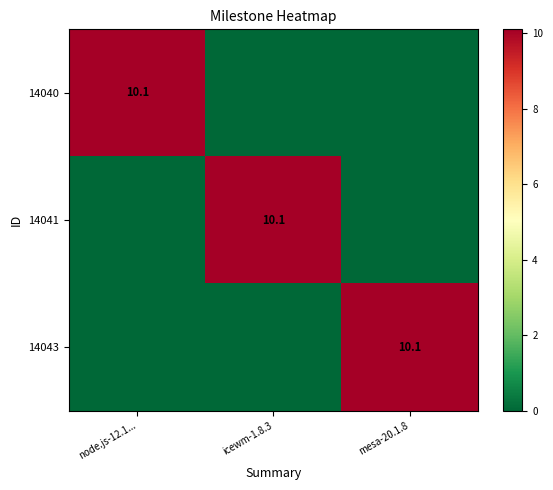

The 14043 series shows 10.1 at mesa-20.1.8. True or false?

True